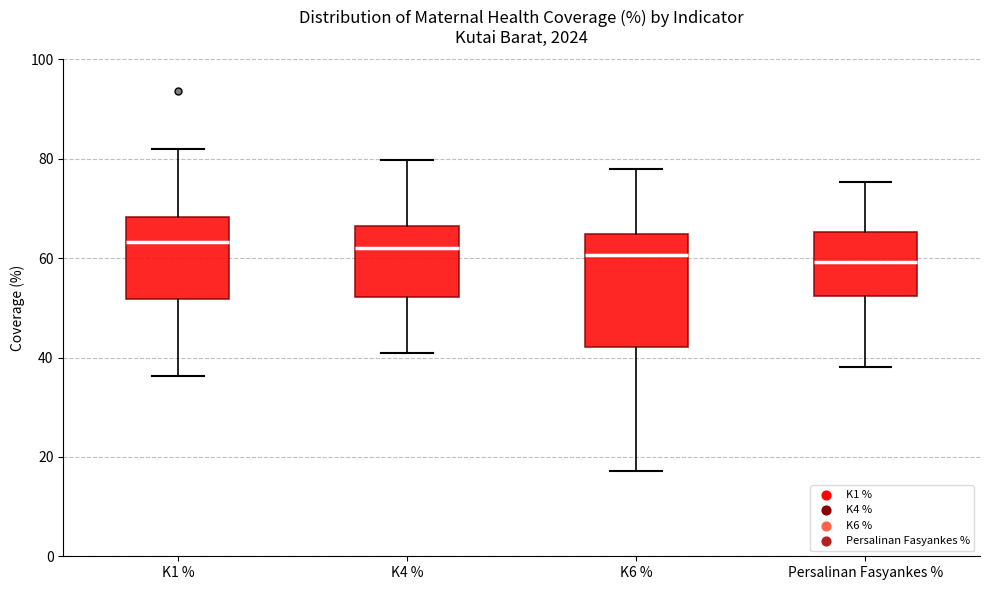

Where is the upper edge of the box for K6 % on the y-axis? The values are not printed on the chart, so give them approximately, as read against the axis.

64